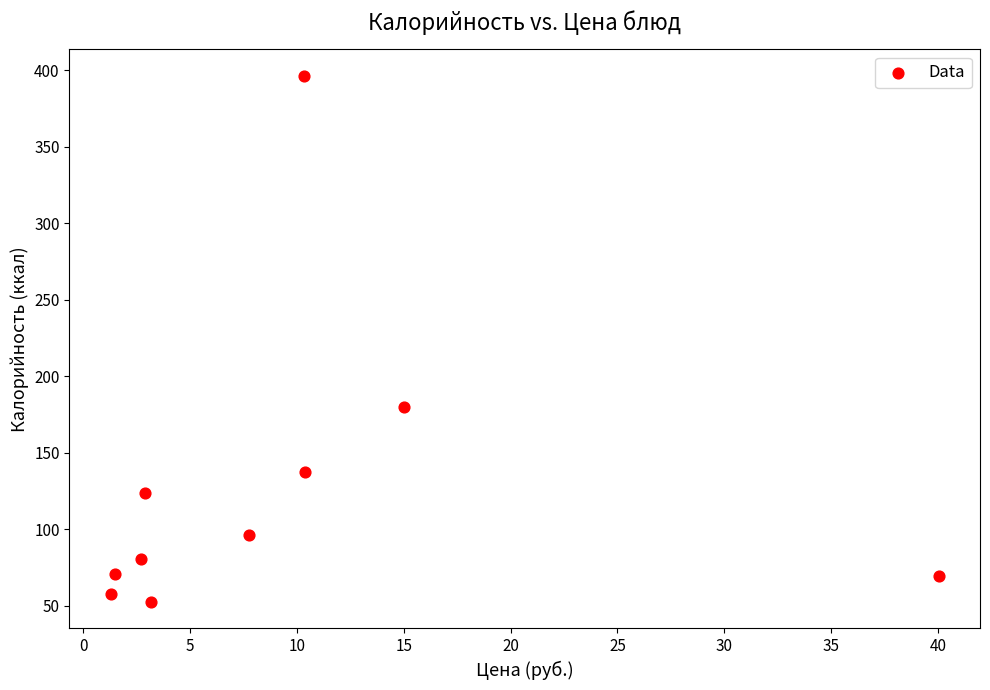

What Y value in the scatter plot is closest to 224?

180.0